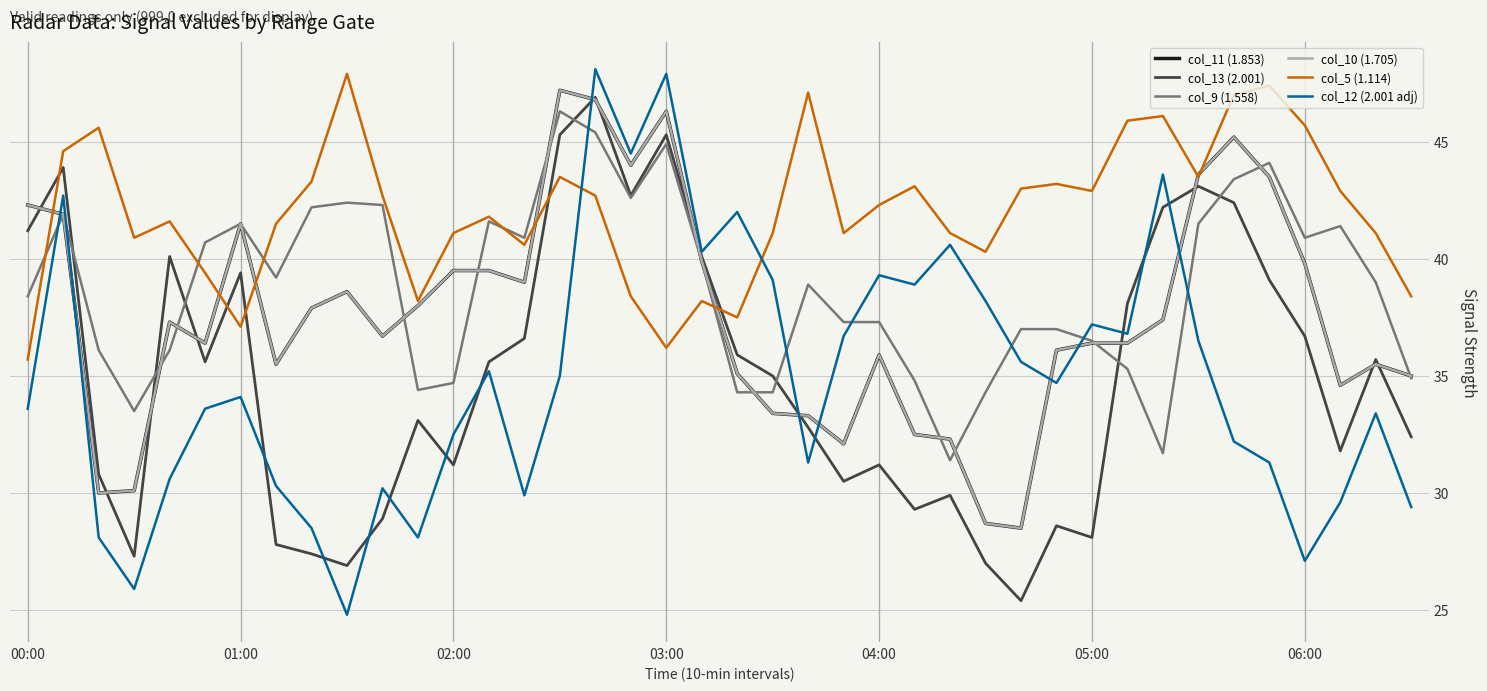

Does the chart display data point markers on the line(s)?

No